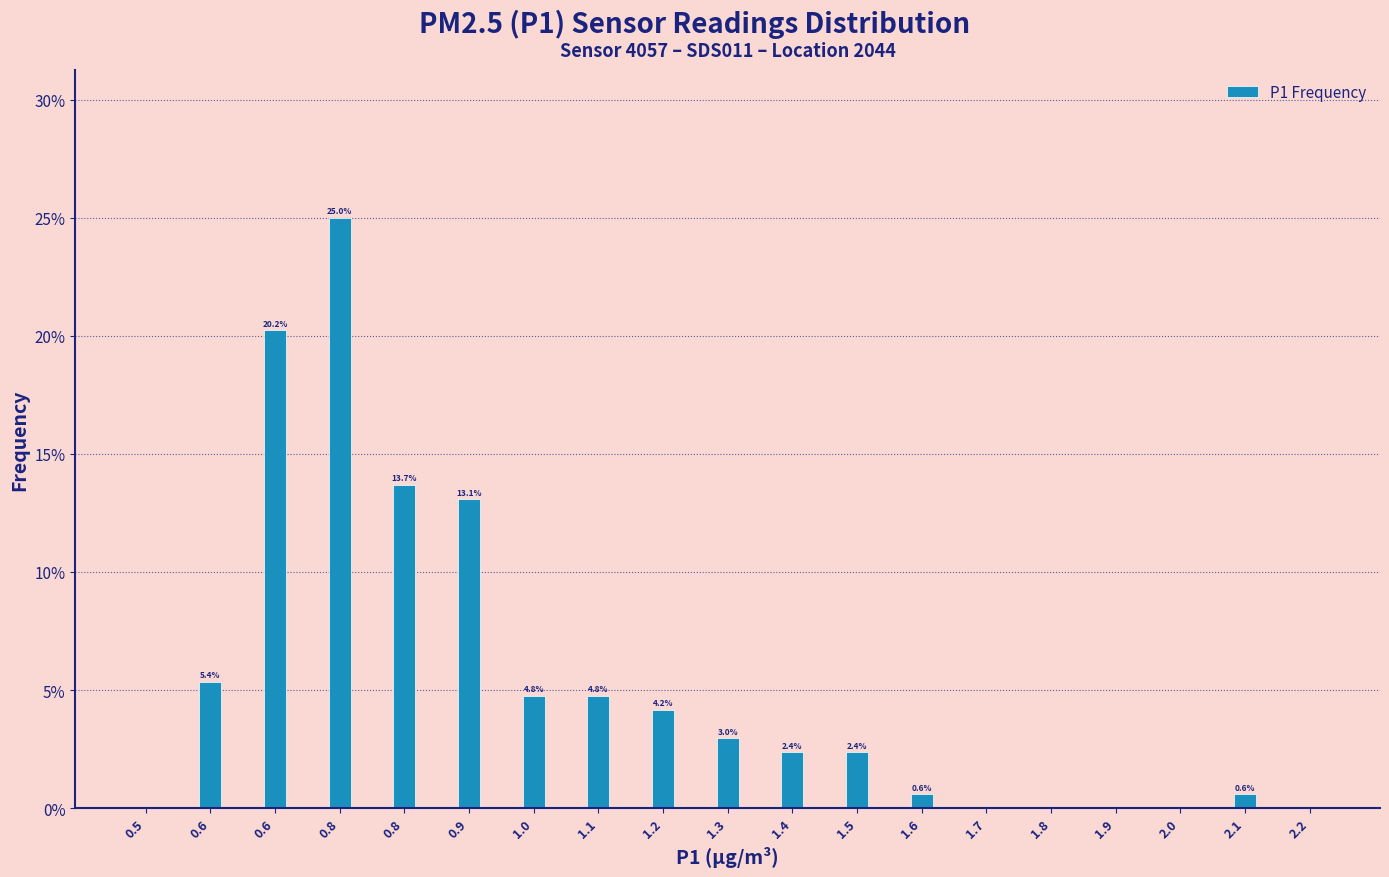

Are the bars horizontal?

No